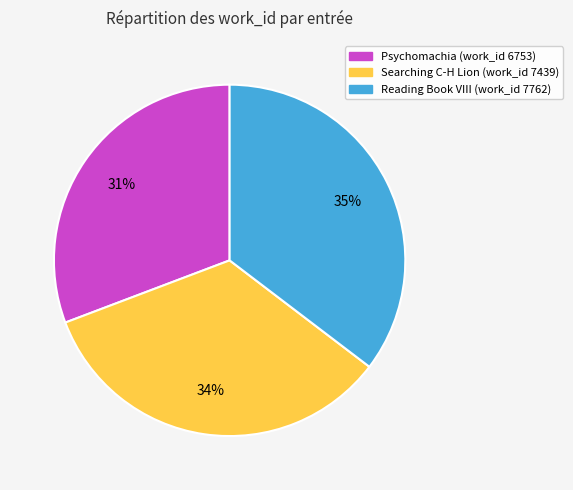

How many slices are in this pie chart?

3